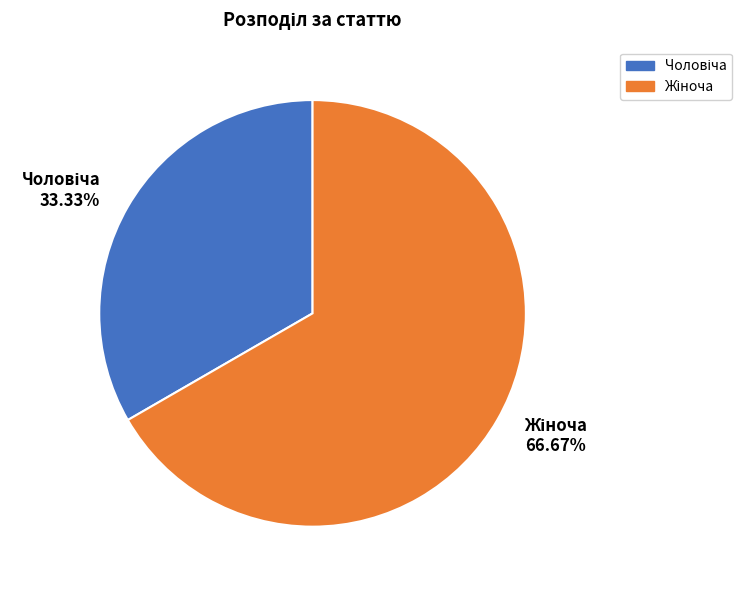

Is there any slice that represents more than half of the pie?

Yes